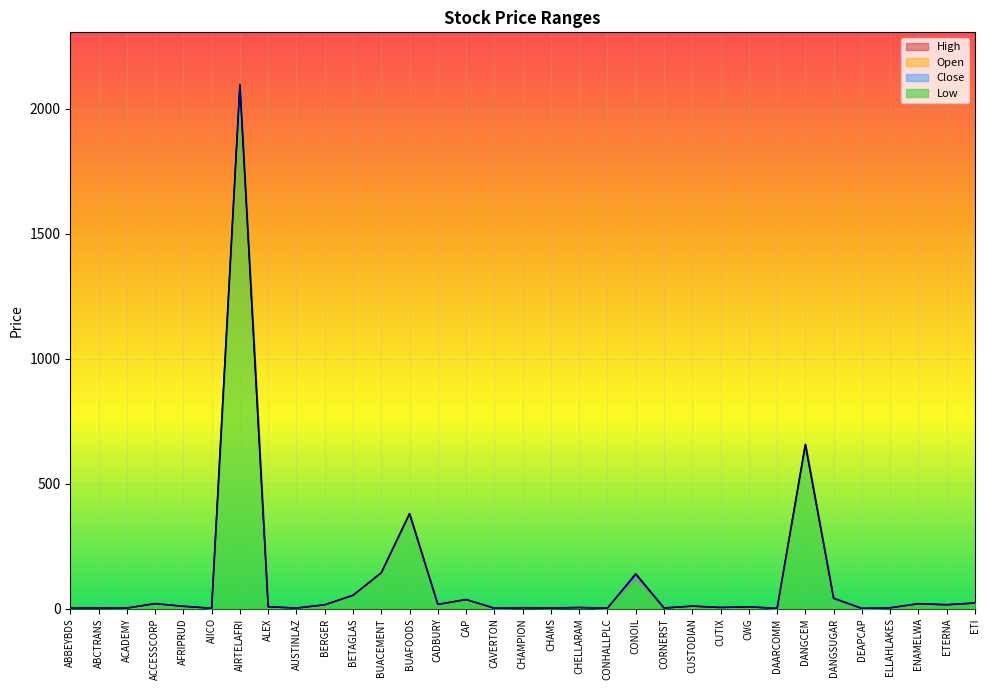

What is the difference between the High values at AIRTELAFRI and ETERNA?

2081.8